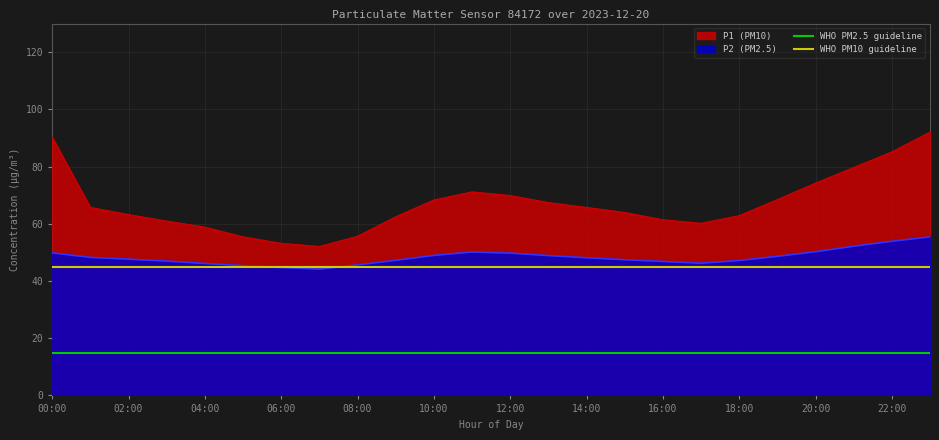

What is the value of the WHO PM10 guideline point at the 14th from the left?

45